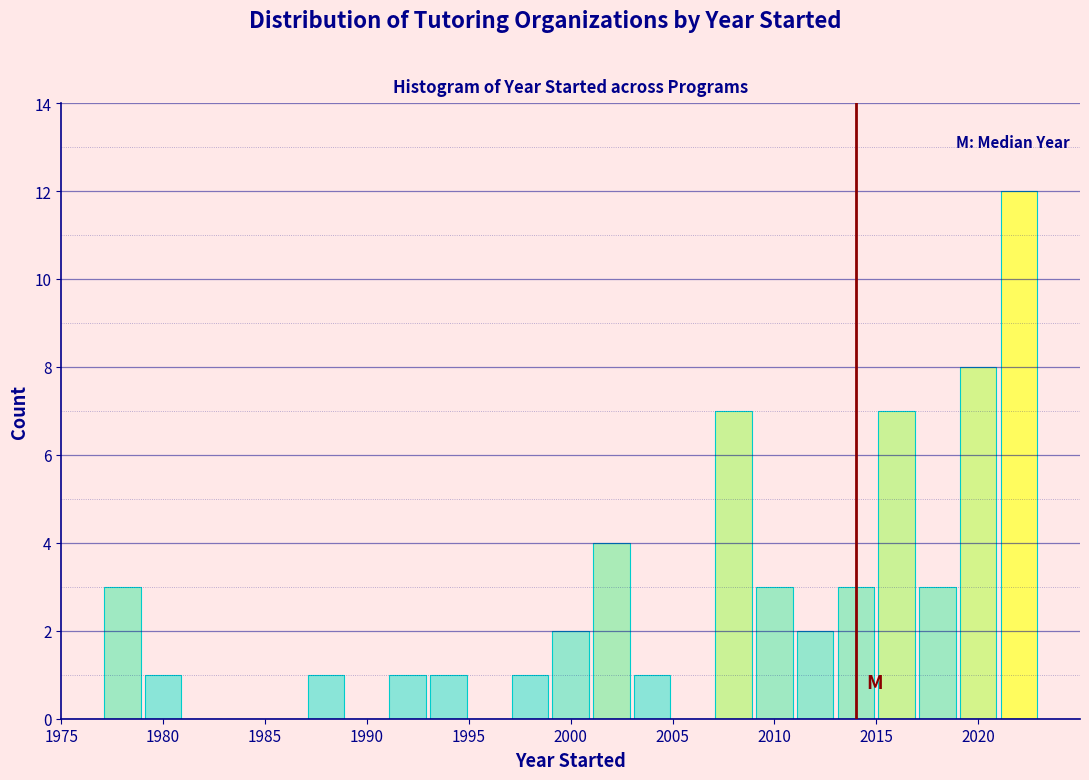

What is the height of the bar covering 2001 to 2003 on the x-axis? The values are not printed on the chart, so give them approximately, as read against the axis.

4